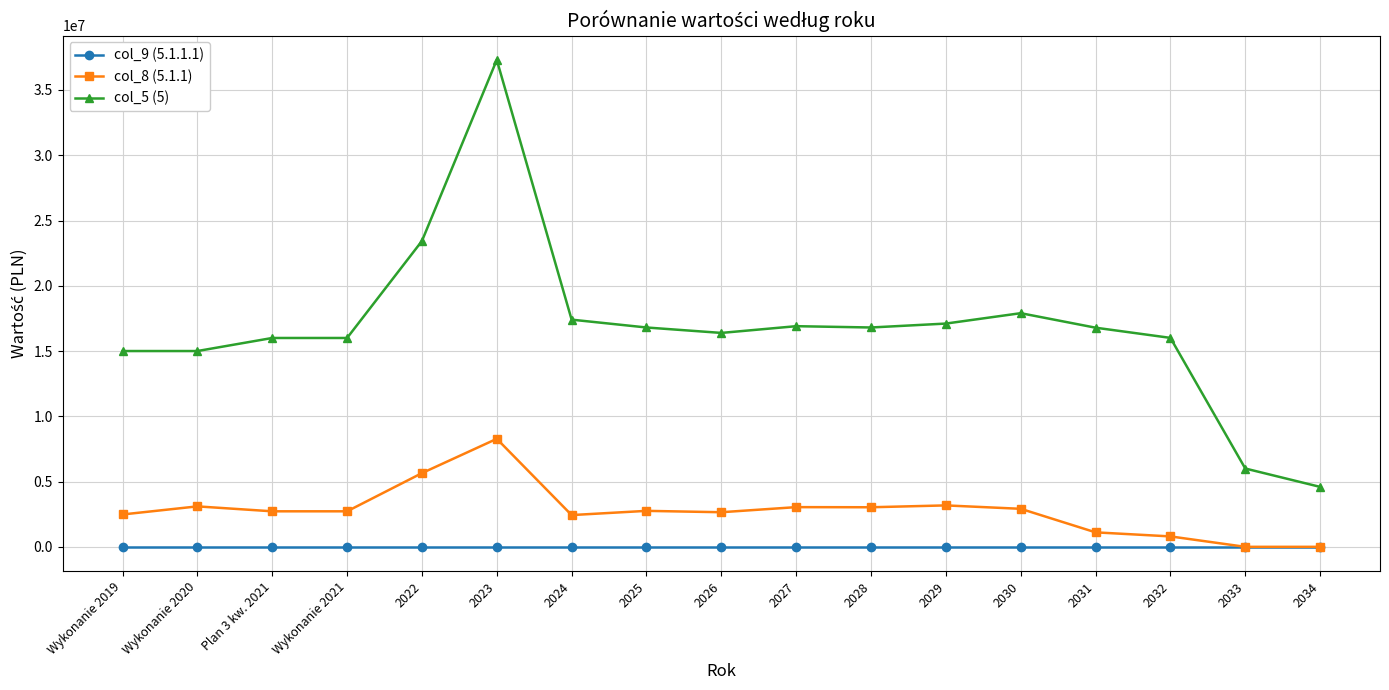

True or false: col_5 (5) and col_8 (5.1.1) cross at least once.

False